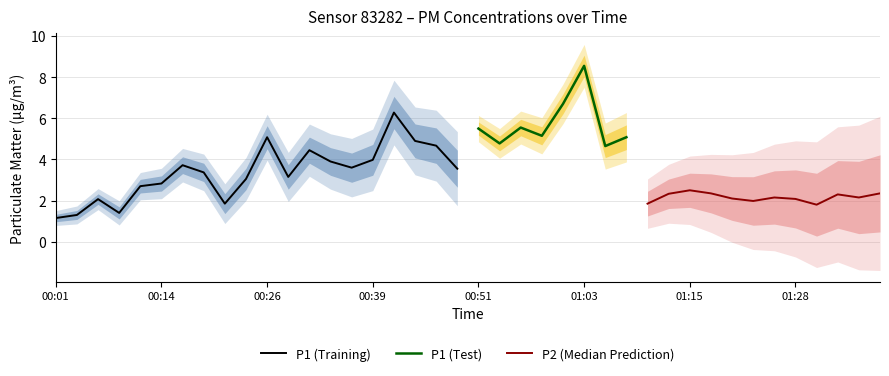

What is the label of the 3rd point from the left?

00:06